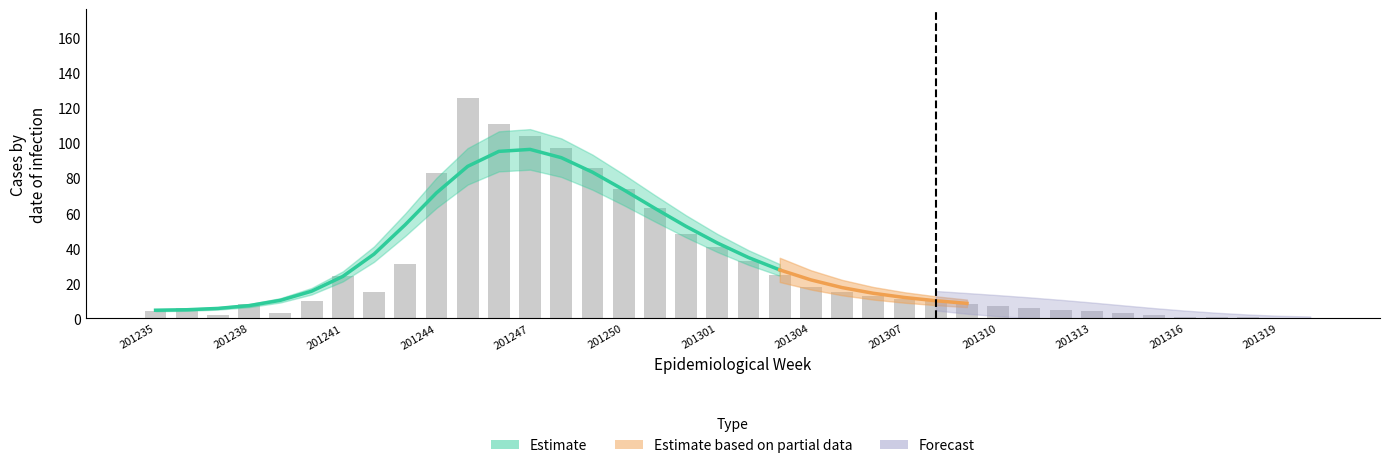

Between 8 and 19, which is larger?

19